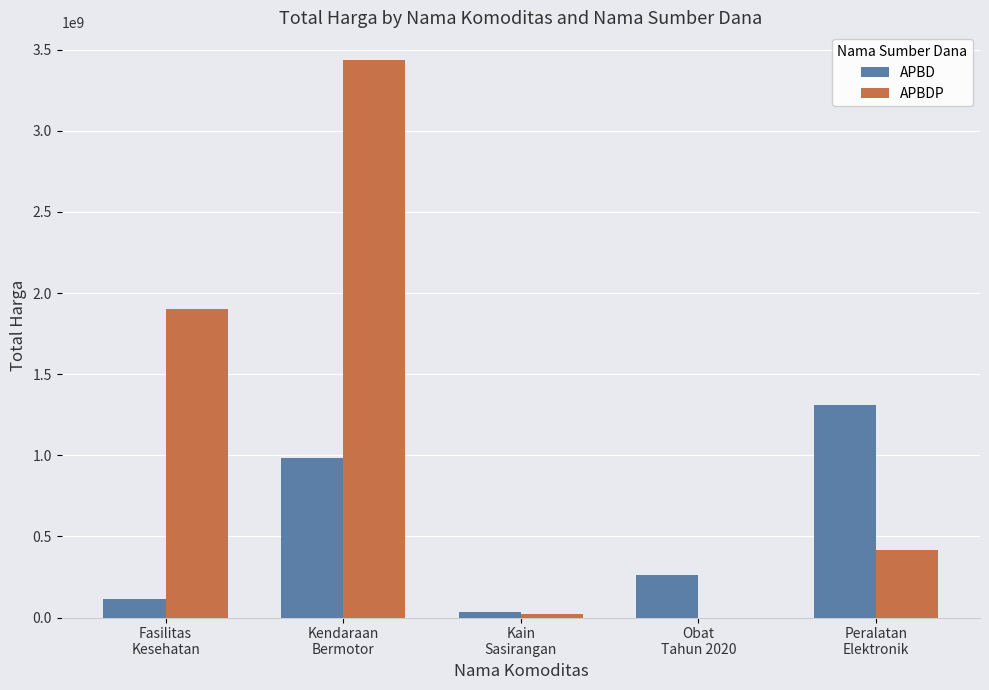

What is the sum of all APBD values?

2707203185